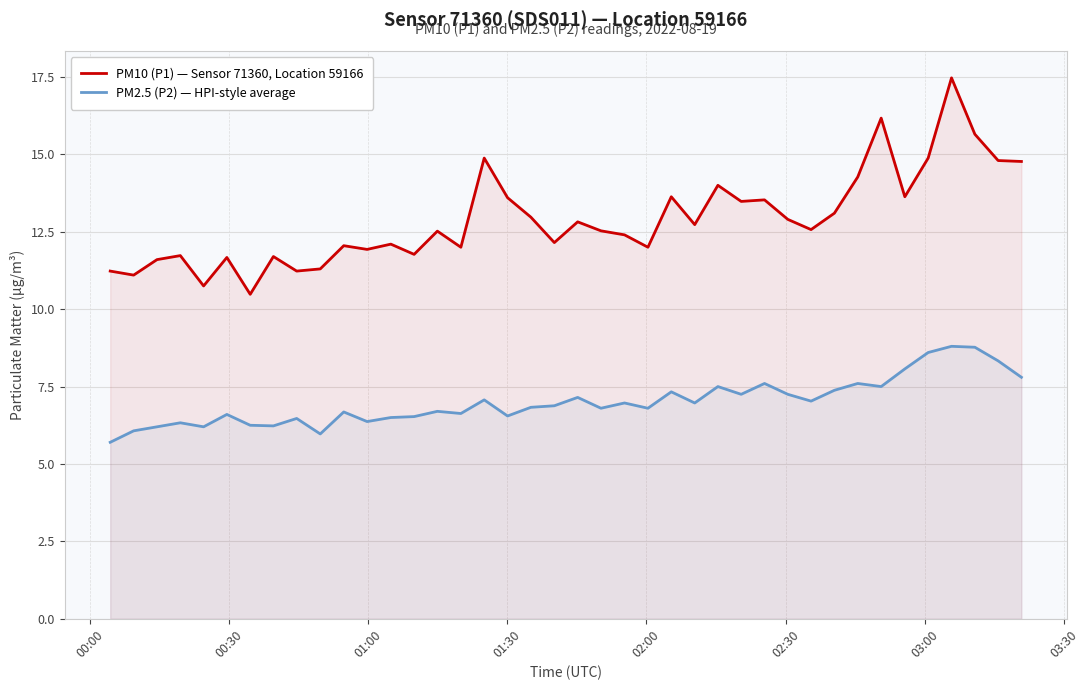

Which series has the largest total across all categories?

PM10 (P1) — Sensor 71360, Location 59166